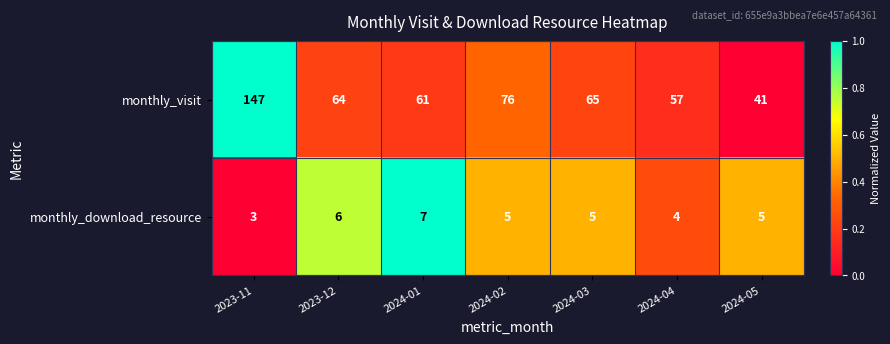

Reading left to right, list all the values displayed in this chart.

monthly_visit: 147	64	61	76	65	57	41
monthly_download_resource: 3	6	7	5	5	4	5